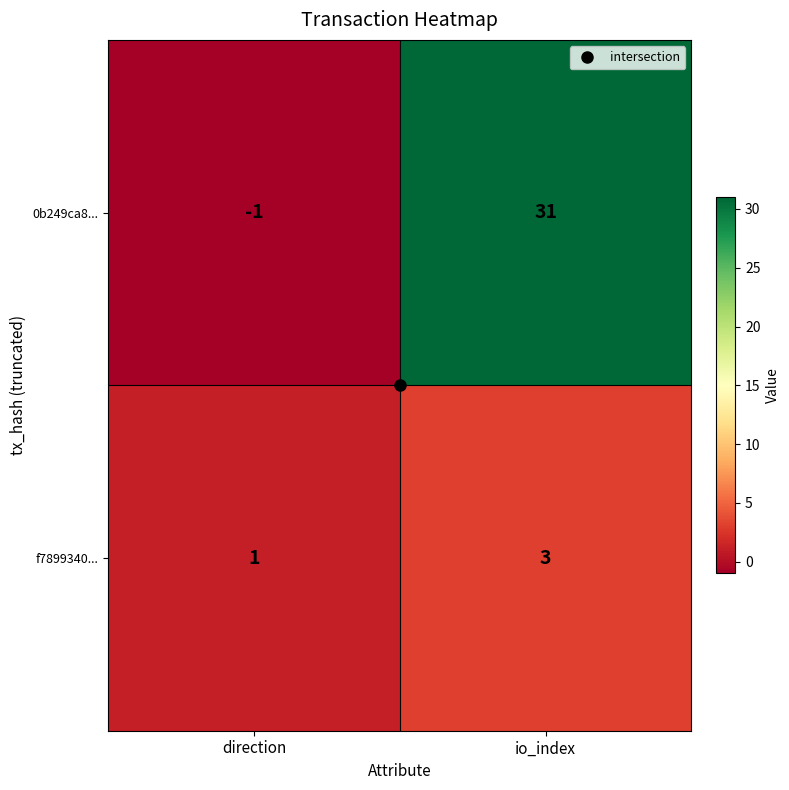

True or false: f7899340... has a value of 1 at direction.

True